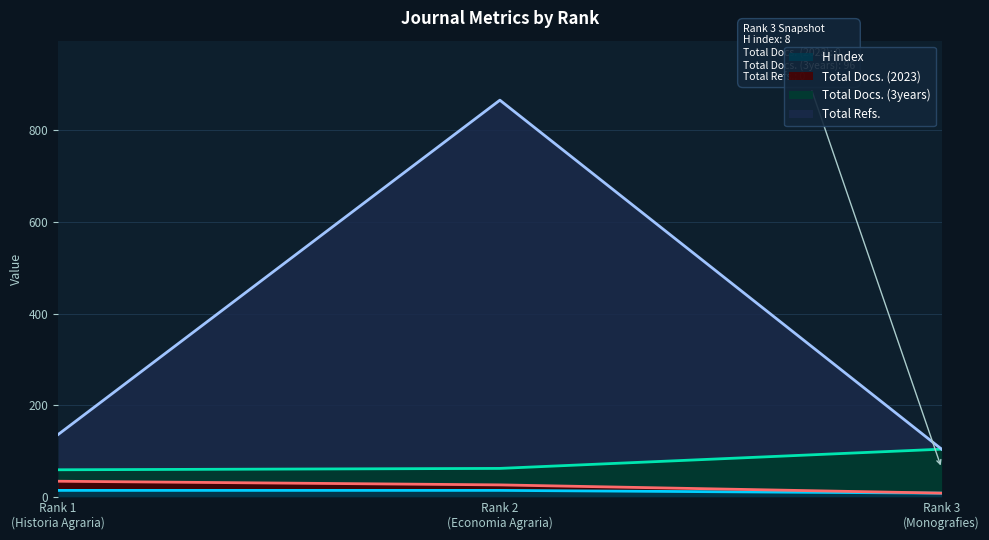

Which has a higher value, Rank 3
(Monografies) or Rank 2
(Economia Agraria)?

Rank 2
(Economia Agraria)